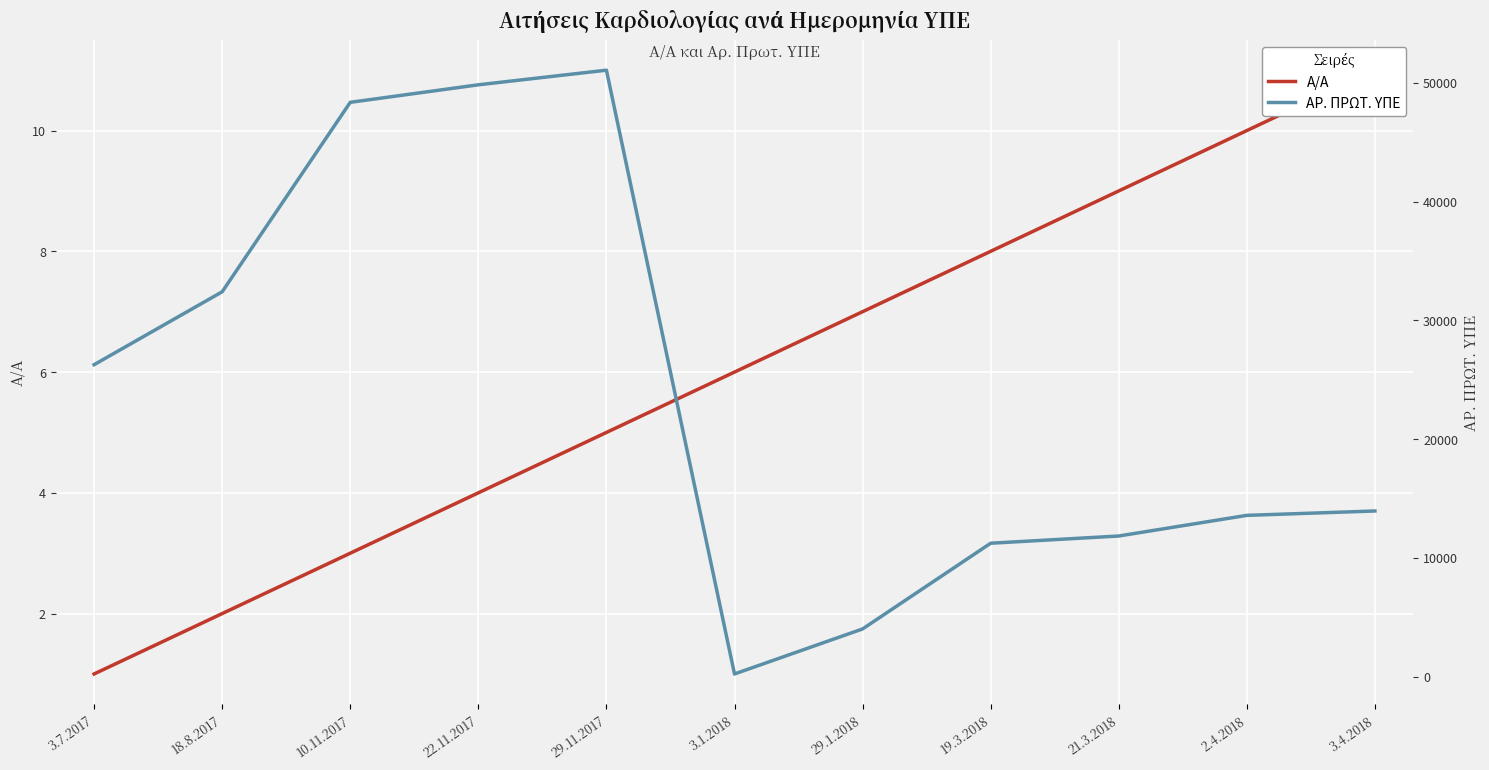

How many data points does each series have?

11